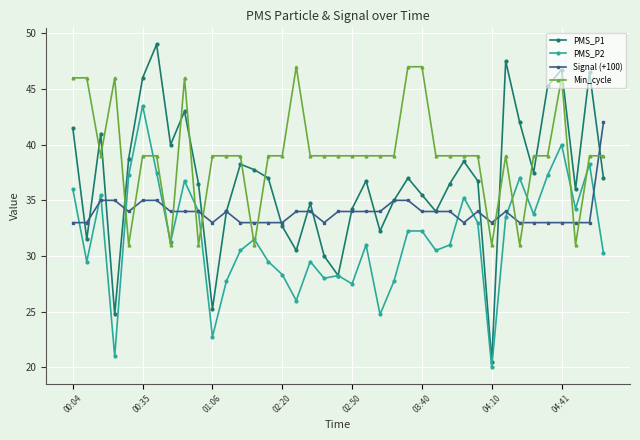

Which series has the widest spread of values?

PMS_P1